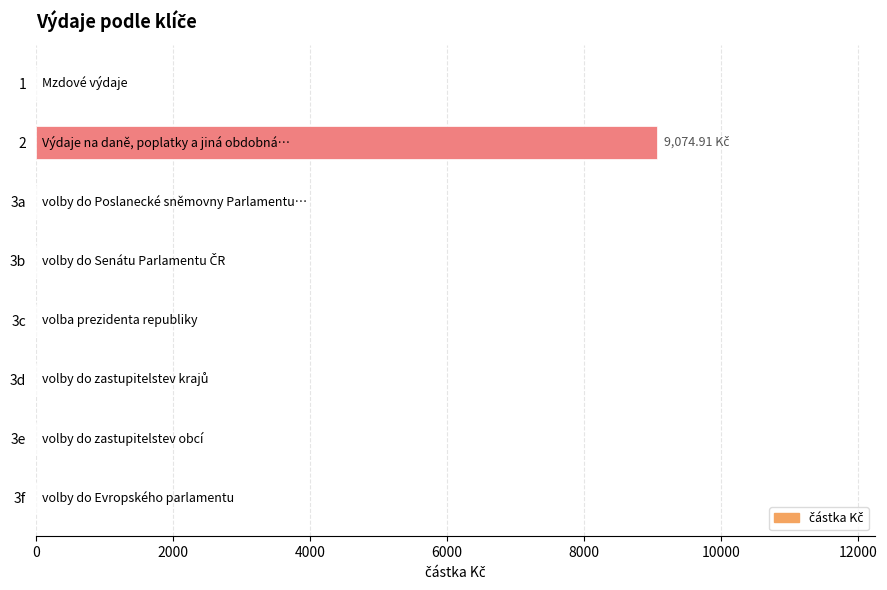

How many data points are above 0?

1